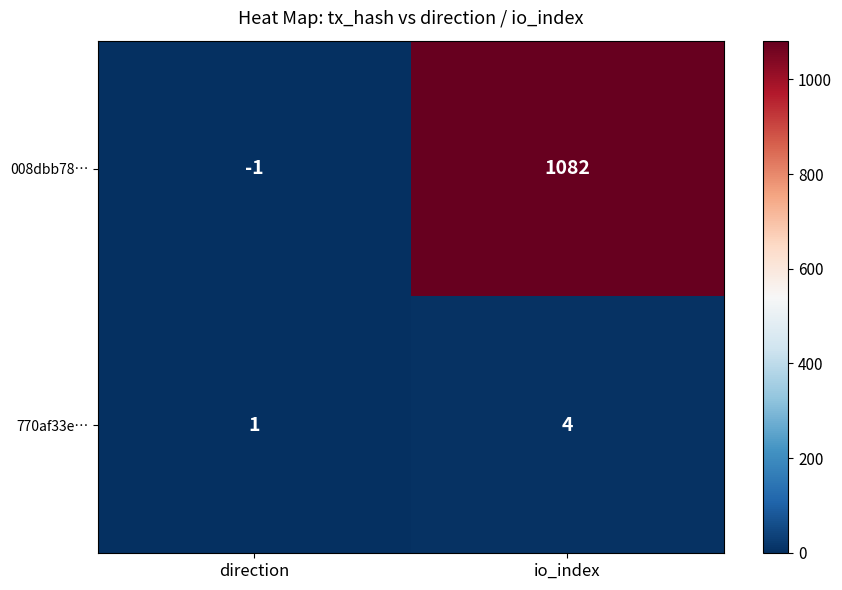

What is the greatest value displayed?

1082